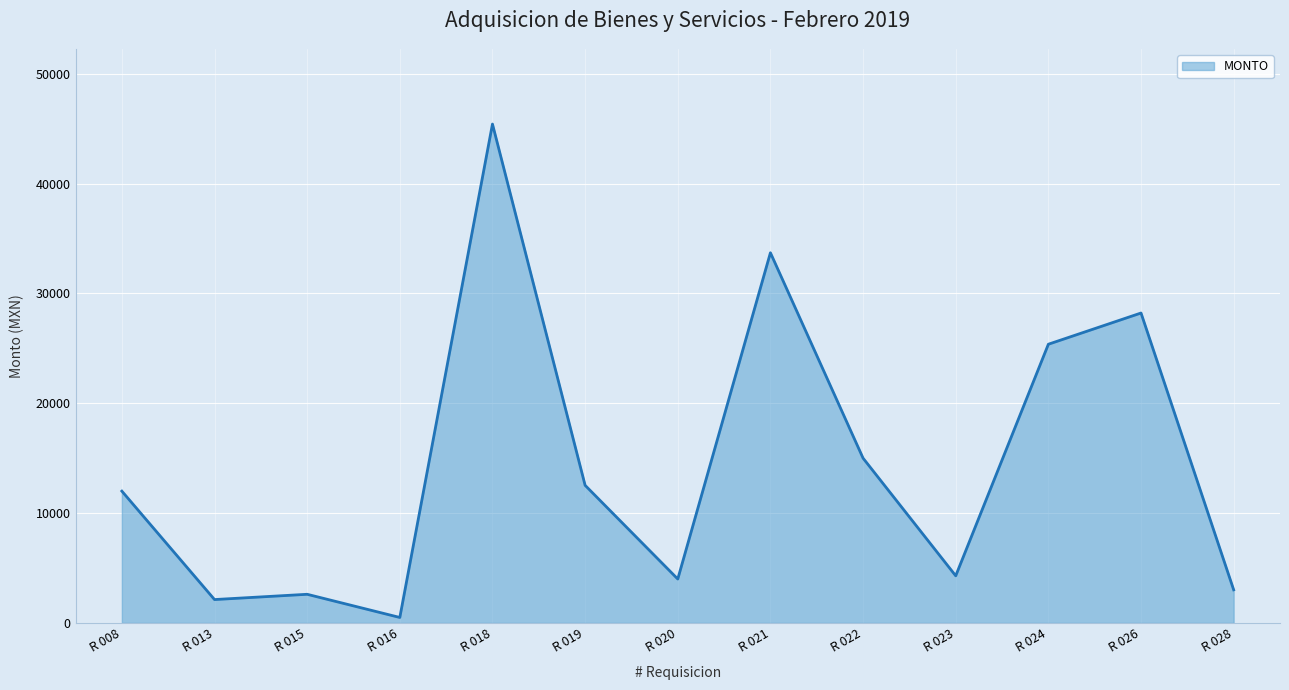

How many lines are shown in the chart?

1